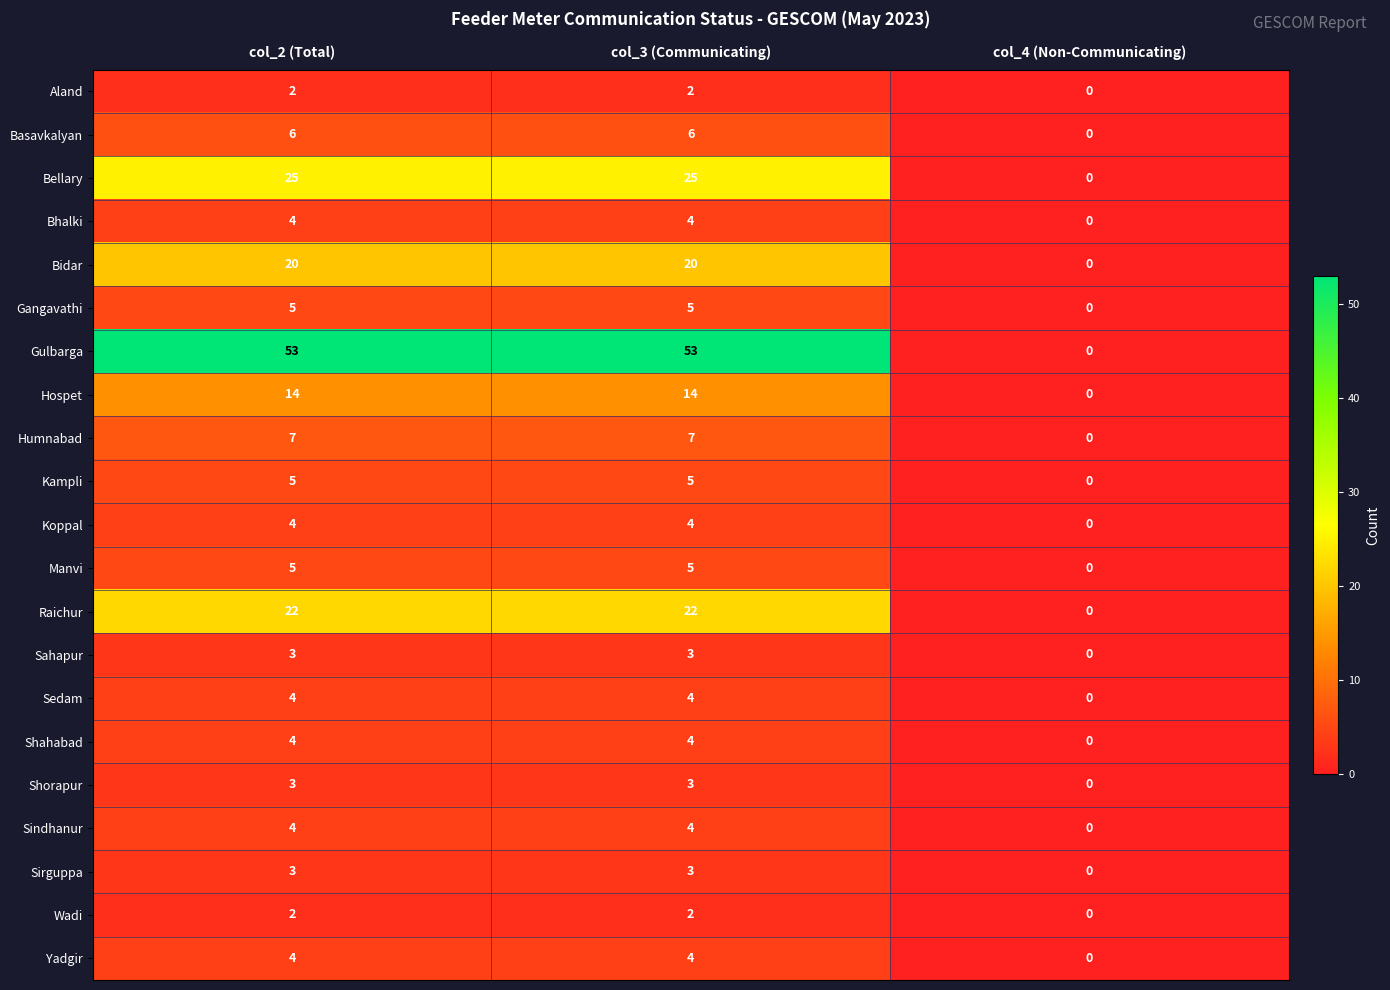

What is the sum of all Gangavathi values?

10